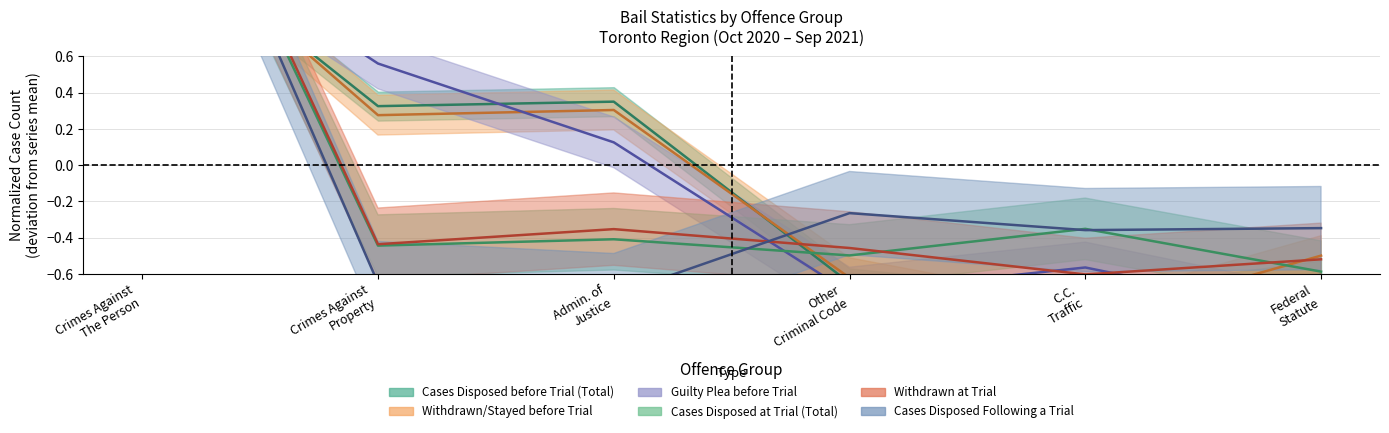

The Withdrawn/Stayed before Trial series shows 0.5 at Crimes Against Property. True or false?

False